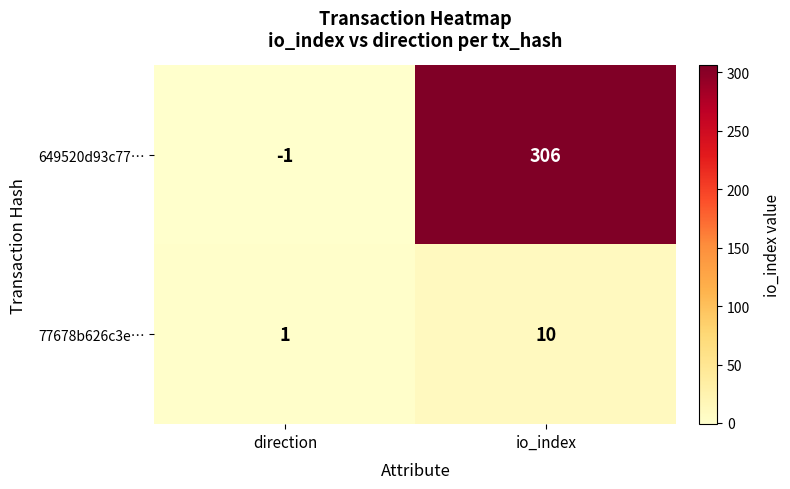

What is the average value of the 77678b626c3e… series?

6